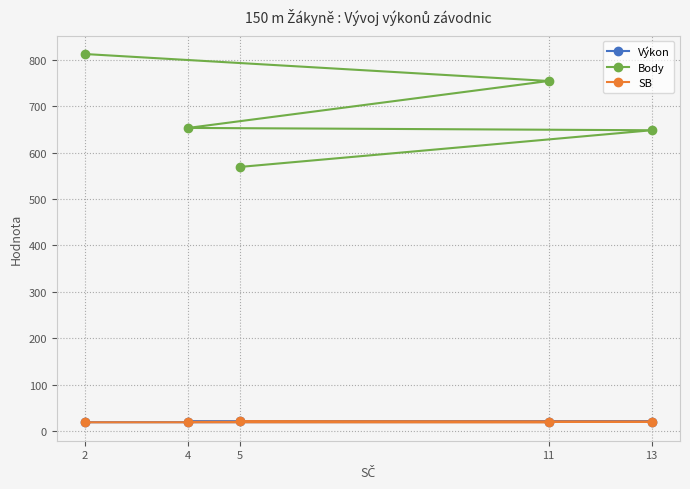

What is the spread (max minus min) of values at 4?

632.7